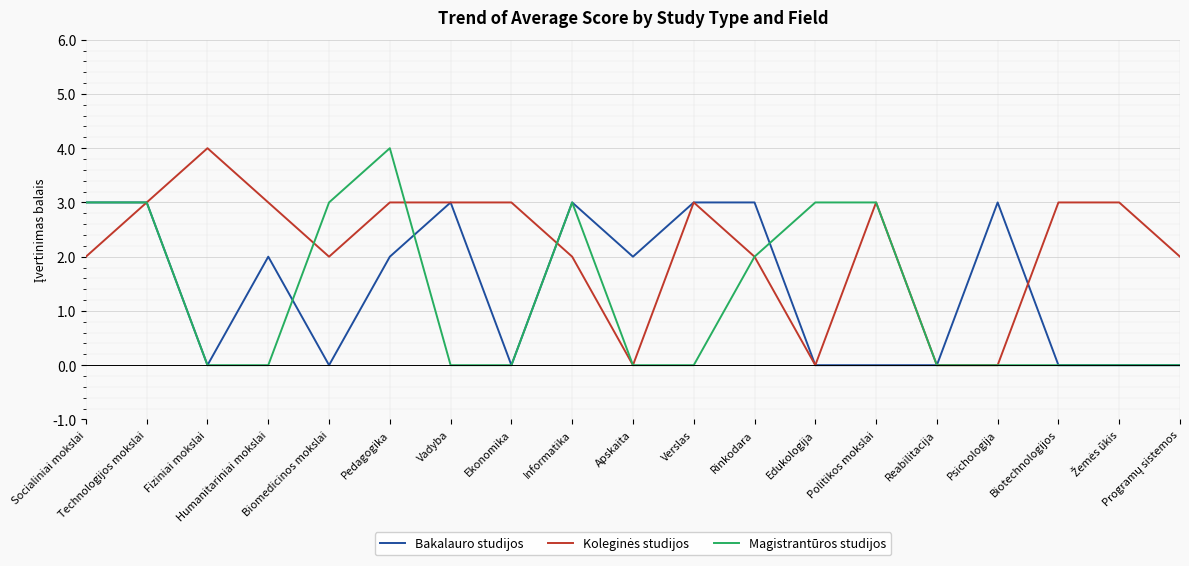

What position from the right is Politikos mokslai?

6